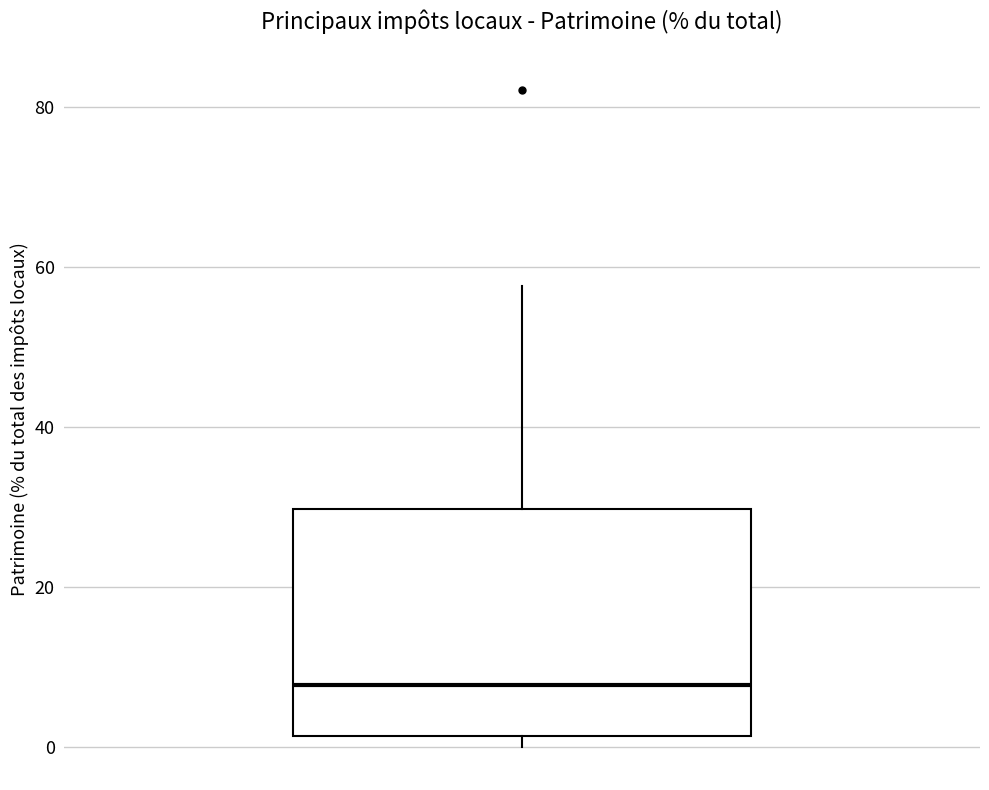

Where does the upper whisker of the box end on the y-axis? The values are not printed on the chart, so give them approximately, as read against the axis.

58